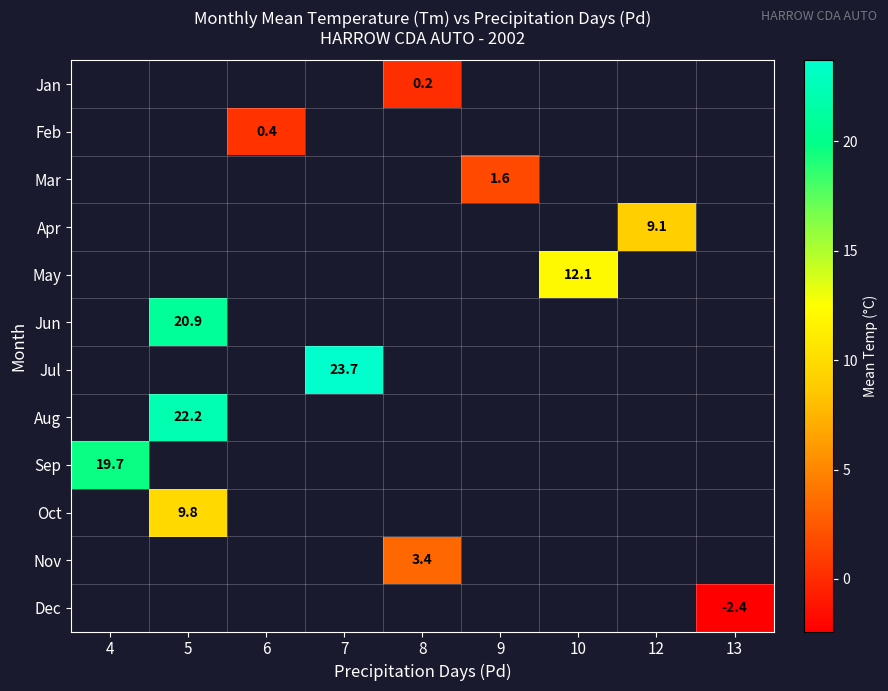

The Aug series shows 22.2 at 5. True or false?

True